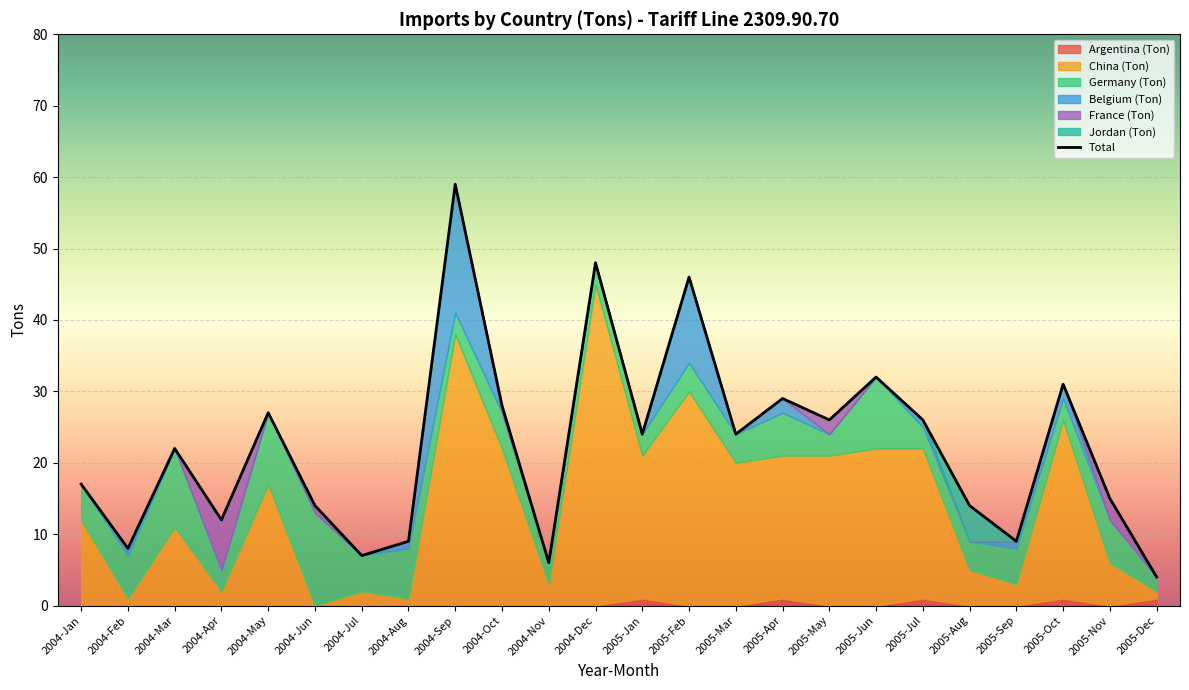

At which label is Argentina (Ton) closest to 0?

2004-Jan